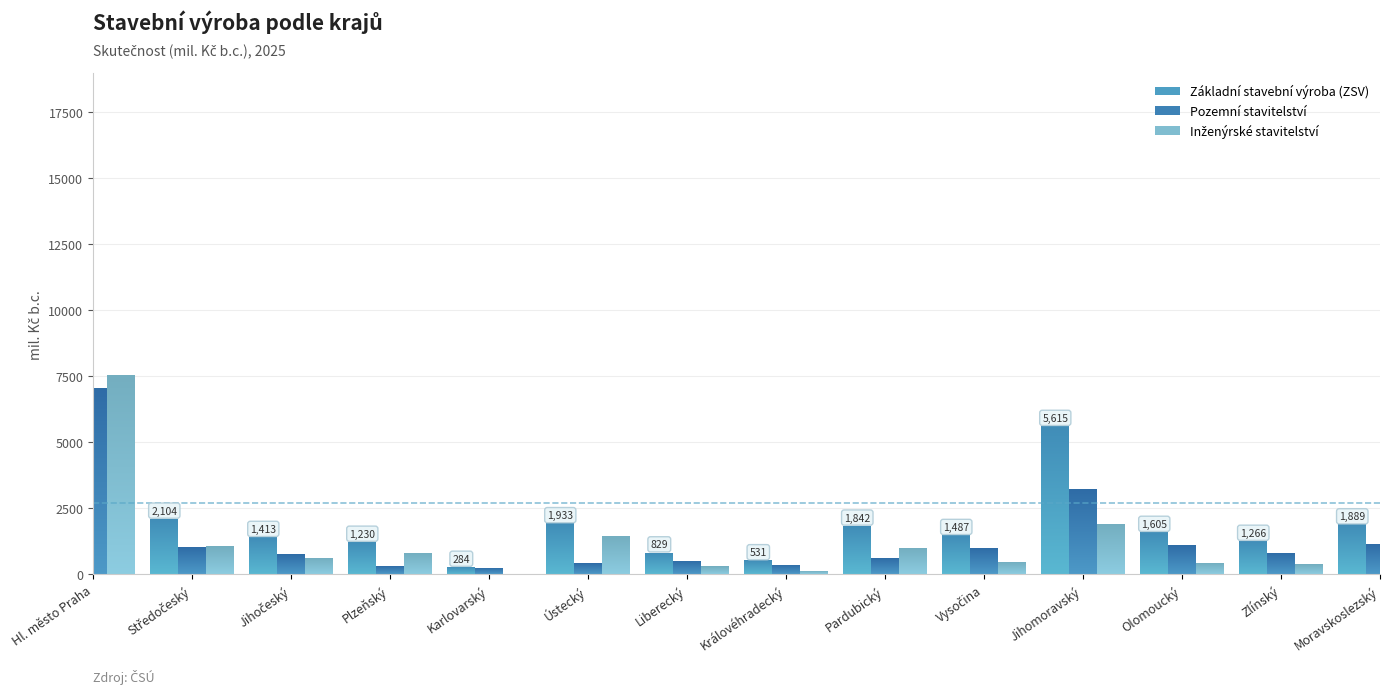

Between Moravskoslezský and Zlínský, which is larger?

Moravskoslezský